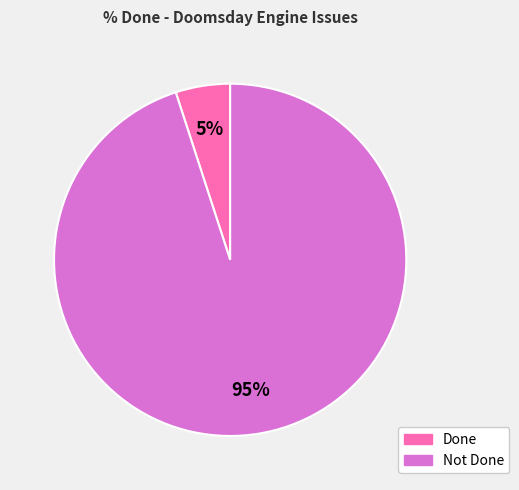

How many slices are in this pie chart?

2